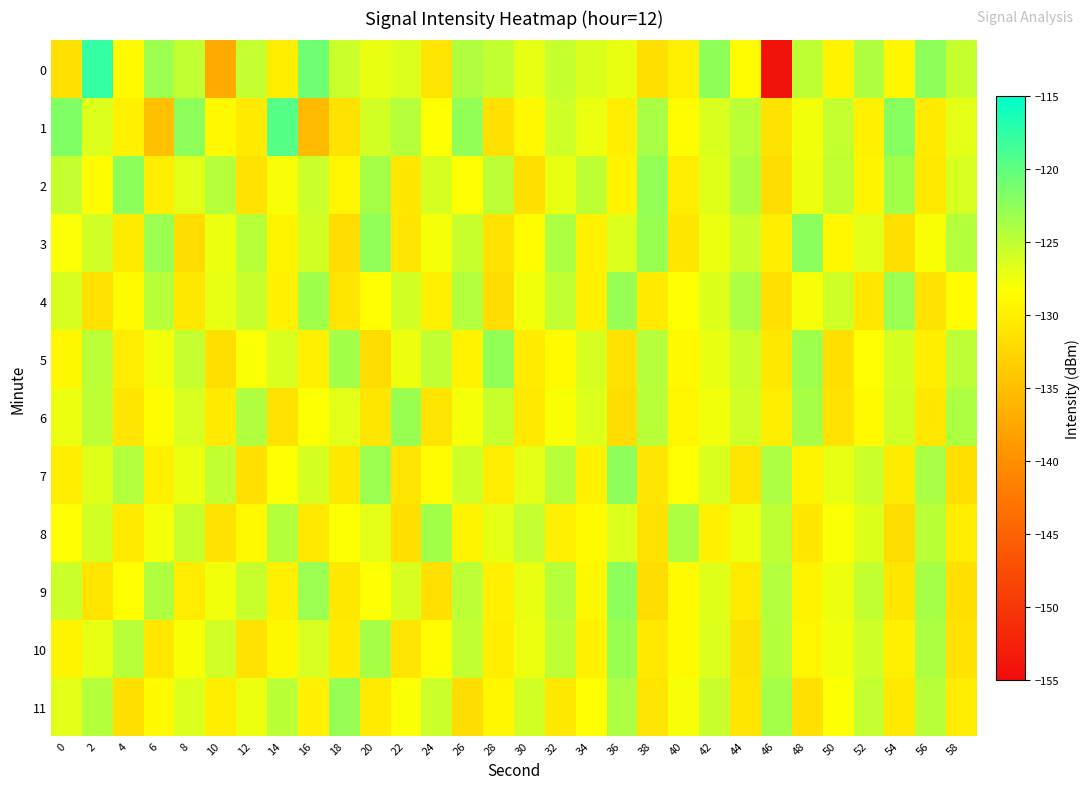

Reading left to right, extract all data points from this chart.

0: 0=-131.5	2=-117.8	4=-128.8	6=-123.2	8=-125.2	10=-137.2	12=-125.3	14=-130.2	16=-120.8	18=-125.7	20=-127.2	22=-126.5	24=-131.1	26=-124.1	28=-125.2	30=-127.1	32=-125.4	34=-126.4	36=-127.2	38=-131.7	40=-130.0	42=-122.5	44=-128.7	46=-154.3	48=-125.0	50=-129.6	52=-124.3	54=-129.2	56=-122.4	58=-125.3
1: 0=-121.7	2=-126.5	4=-129.8	6=-134.9	8=-122.5	10=-128.9	12=-130.5	14=-119.5	16=-135.4	18=-131.2	20=-126.0	22=-124.5	24=-128.3	26=-122.7	28=-131.5	30=-129.0	32=-125.8	34=-127.3	36=-130.1	38=-123.9	40=-128.7	42=-126.4	44=-124.8	46=-131.2	48=-127.6	50=-125.3	52=-129.8	54=-122.1	56=-130.5	58=-126.9
2: 0=-125.3	2=-128.7	4=-122.4	6=-130.1	8=-126.8	10=-124.5	12=-131.2	14=-127.9	16=-125.6	18=-129.3	20=-123.7	22=-130.8	24=-126.1	26=-128.4	28=-124.9	30=-131.7	32=-127.2	34=-125.0	36=-129.6	38=-122.8	40=-130.3	42=-126.7	44=-124.2	46=-131.9	48=-127.5	50=-125.1	52=-129.4	54=-123.5	56=-130.6	58=-126.3
3: 0=-128.1	2=-125.9	4=-130.4	6=-123.2	8=-131.8	10=-127.3	12=-124.7	14=-129.5	16=-126.0	18=-132.1	20=-122.6	22=-130.9	24=-127.8	26=-125.4	28=-131.3	30=-128.6	32=-124.1	34=-129.7	36=-126.5	38=-123.0	40=-131.0	42=-127.4	44=-125.7	46=-130.2	48=-122.3	50=-129.1	52=-126.8	54=-131.6	56=-128.0	58=-124.4
4: 0=-126.2	2=-131.4	4=-128.9	6=-124.6	8=-130.7	10=-127.1	12=-125.5	14=-129.8	16=-123.4	18=-131.1	20=-128.5	22=-126.0	24=-130.0	26=-124.3	28=-131.8	30=-127.6	32=-125.2	34=-129.9	36=-122.9	38=-130.5	40=-128.3	42=-126.6	44=-124.0	46=-131.5	48=-127.9	50=-125.8	52=-130.8	54=-123.1	56=-131.2	58=-128.7
5: 0=-129.2	2=-124.8	4=-130.3	6=-127.7	8=-125.3	10=-131.6	12=-128.1	14=-126.4	16=-130.0	18=-123.6	20=-131.9	22=-127.5	24=-125.1	26=-129.6	28=-122.7	30=-130.4	32=-128.8	34=-126.2	36=-131.3	38=-124.5	40=-129.0	42=-127.2	44=-125.6	46=-130.7	48=-123.3	50=-131.7	52=-128.4	54=-126.1	56=-130.1	58=-124.9
6: 0=-127.3	2=-125.0	4=-131.0	6=-128.6	8=-126.3	10=-130.5	12=-124.2	14=-131.4	16=-128.2	18=-126.8	20=-130.9	22=-123.0	24=-131.1	26=-127.8	28=-125.4	30=-130.6	32=-128.0	34=-126.5	36=-131.8	38=-124.7	40=-129.3	42=-127.6	44=-125.9	46=-130.2	48=-123.8	50=-131.3	52=-128.9	54=-126.0	56=-130.8	58=-124.1
7: 0=-130.1	2=-126.7	4=-124.3	6=-129.9	8=-127.4	10=-125.2	12=-131.5	14=-128.3	16=-126.1	18=-130.7	20=-123.2	22=-131.0	24=-128.7	26=-125.8	28=-130.3	30=-127.0	32=-124.6	34=-129.8	36=-122.5	38=-130.9	40=-128.5	42=-126.4	44=-131.1	46=-124.0	48=-129.5	50=-127.1	52=-125.7	54=-130.4	56=-123.9	58=-131.6
8: 0=-128.4	2=-126.0	4=-130.5	6=-127.8	8=-125.5	10=-131.2	12=-129.0	14=-124.4	16=-130.6	18=-128.2	20=-126.9	22=-131.7	24=-123.5	26=-129.4	28=-127.0	30=-125.3	32=-130.0	34=-128.8	36=-126.5	38=-131.4	40=-124.1	42=-129.7	44=-127.3	46=-125.0	48=-130.8	50=-128.1	52=-126.6	54=-131.9	56=-124.8	58=-130.2
9: 0=-125.7	2=-131.1	4=-128.5	6=-124.2	8=-130.3	10=-127.6	12=-125.4	14=-129.9	16=-123.1	18=-130.7	20=-128.3	22=-126.2	24=-131.5	26=-124.9	28=-130.0	30=-127.2	32=-124.5	34=-129.1	36=-122.4	38=-131.8	40=-128.9	42=-126.7	44=-130.4	46=-124.3	48=-129.6	50=-127.5	52=-125.1	54=-130.9	56=-123.7	58=-131.6
10: 0=-129.5	2=-127.1	4=-124.7	6=-130.8	8=-128.0	10=-125.9	12=-131.3	14=-129.1	16=-126.3	18=-130.5	20=-123.8	22=-131.0	24=-128.6	26=-125.2	28=-130.1	30=-127.4	32=-125.0	34=-129.7	36=-123.0	38=-130.6	40=-128.8	42=-126.5	44=-131.2	46=-124.4	48=-129.3	50=-127.6	52=-125.8	54=-130.0	56=-124.1	58=-131.4
11: 0=-126.8	2=-124.4	4=-131.6	6=-128.9	8=-126.5	10=-130.2	12=-127.3	14=-124.8	16=-129.8	18=-122.9	20=-130.4	22=-128.1	24=-125.7	26=-131.8	28=-129.2	30=-126.0	32=-130.7	34=-128.4	36=-124.0	38=-131.1	40=-127.9	42=-125.5	44=-130.9	46=-123.6	48=-131.5	50=-128.2	52=-125.3	54=-130.6	56=-124.7	58=-130.3